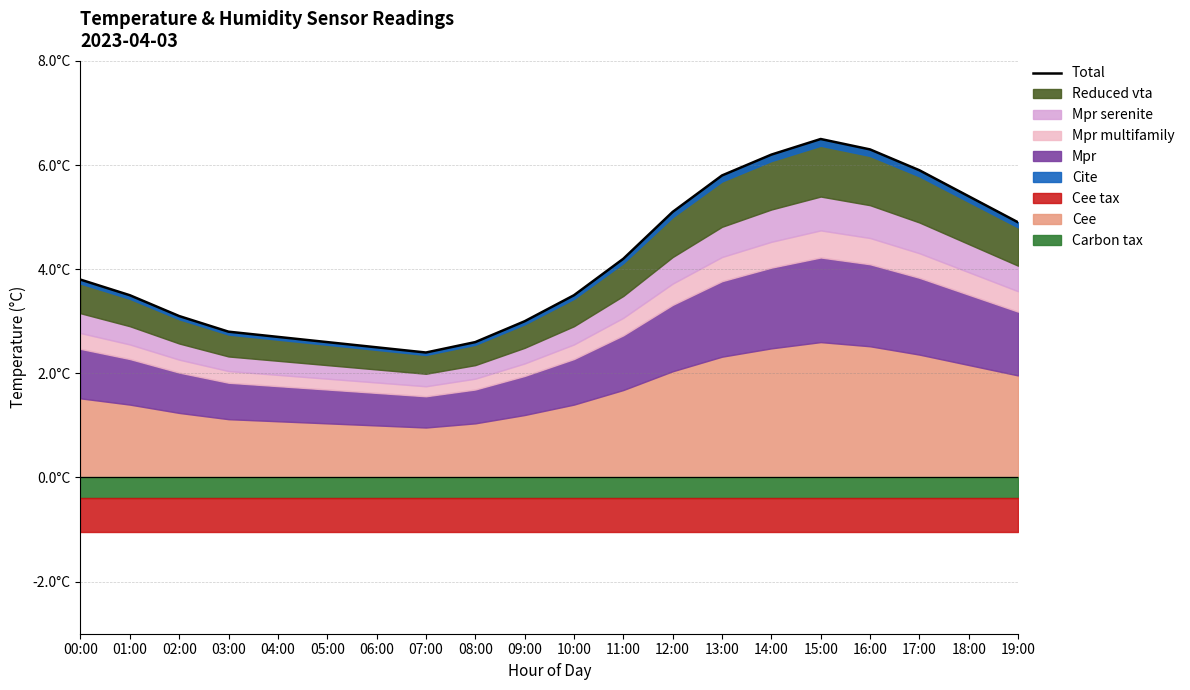

True or false: the data has more than 0 interior local peaks.

True